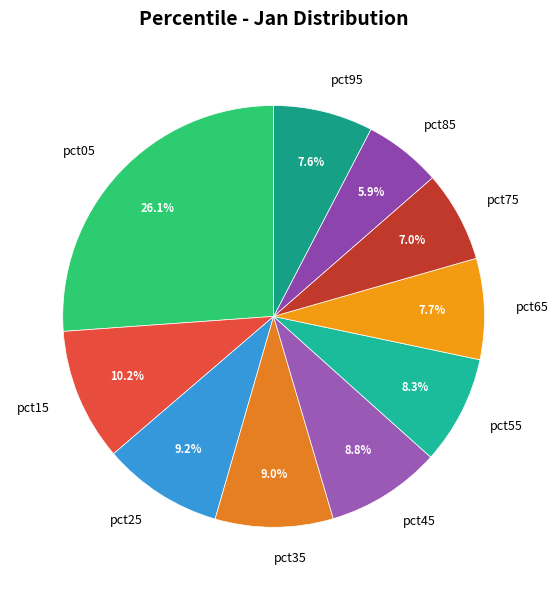

What is the ratio of the value at pct35 to the value at pct55?

1.1